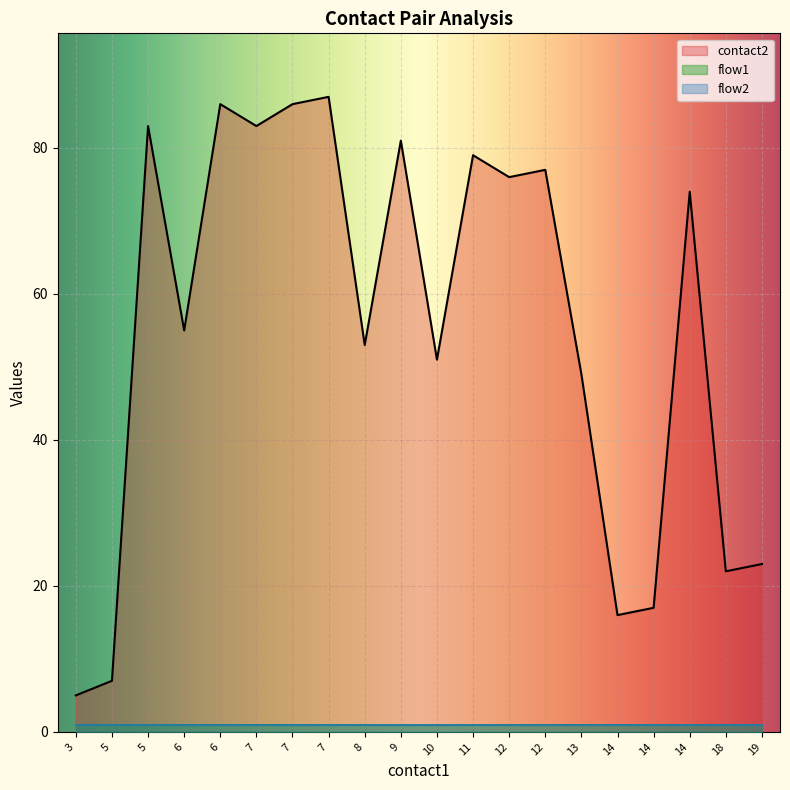

Which series has the largest total across all categories?

contact2